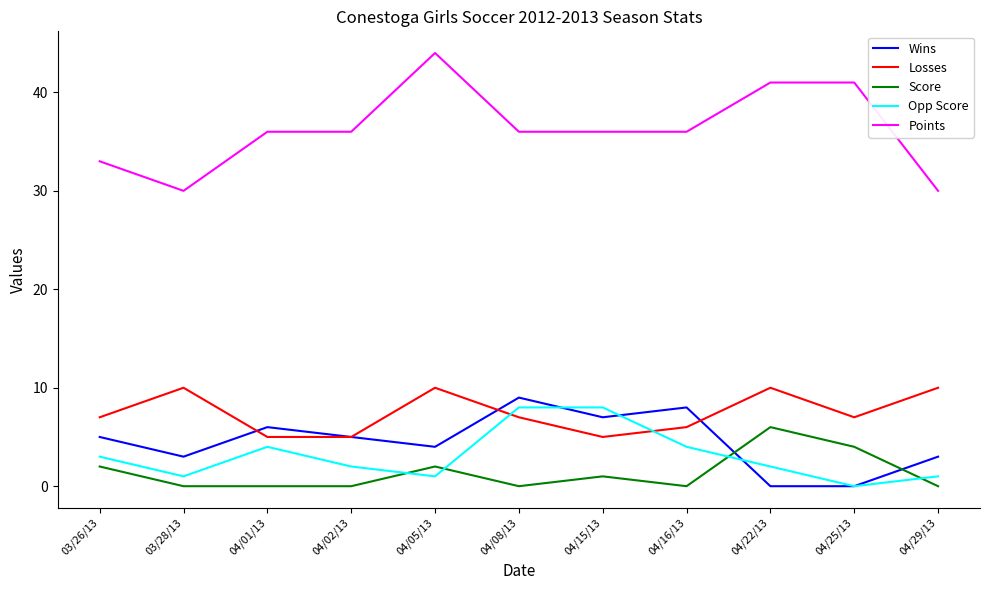

True or false: Points has more than 0 interior local peaks.

True